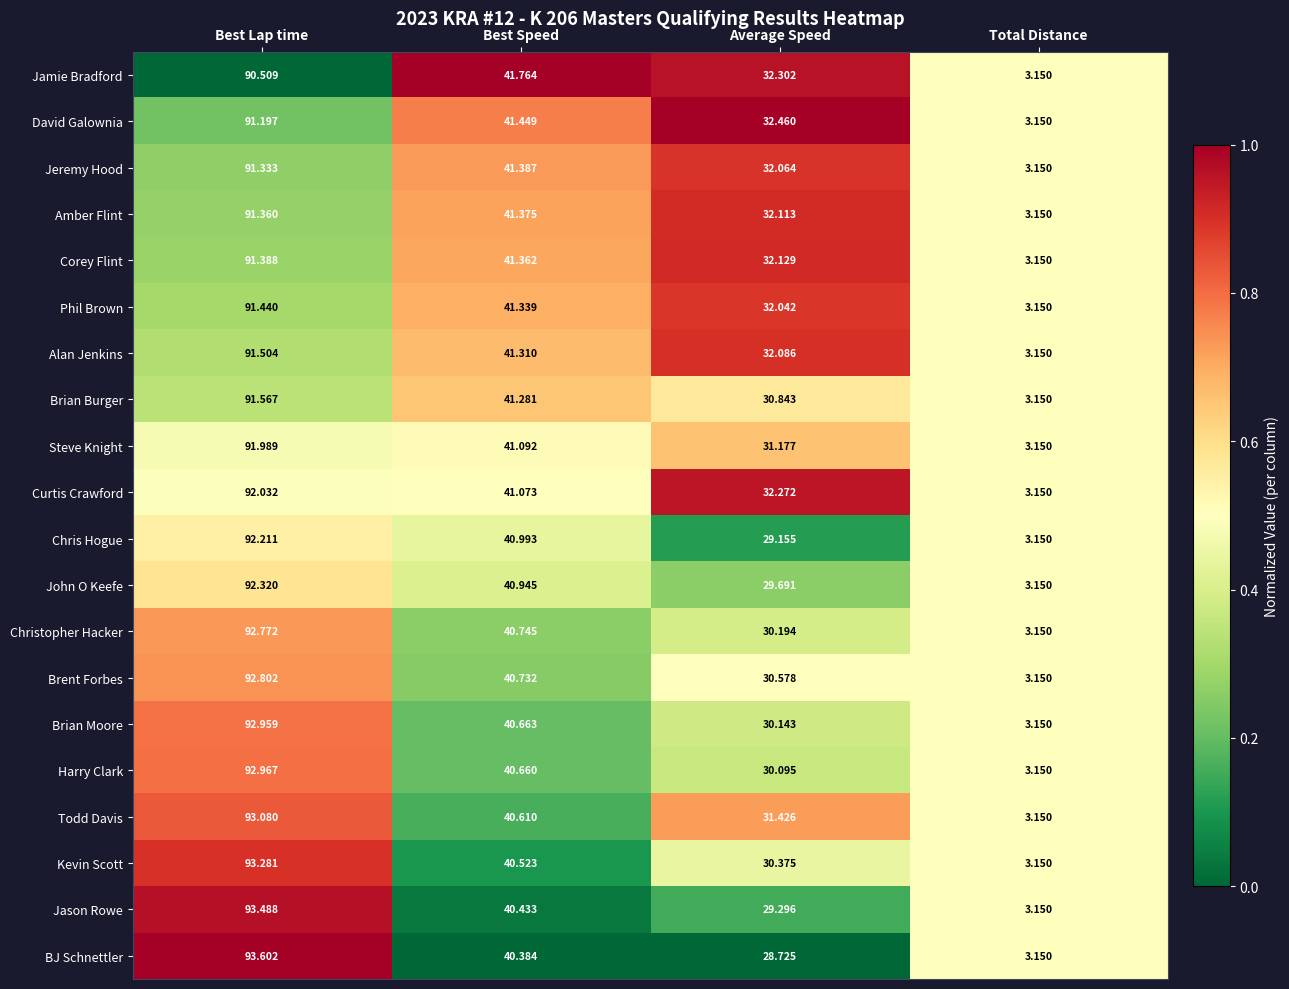

Rank the series at Best Lap time from highest to lowest value.

BJ Schnettler, Jason Rowe, Kevin Scott, Todd Davis, Harry Clark, Brian Moore, Brent Forbes, Christopher Hacker, John O Keefe, Chris Hogue, Curtis Crawford, Steve Knight, Brian Burger, Alan Jenkins, Phil Brown, Corey Flint, Amber Flint, Jeremy Hood, David Galownia, Jamie Bradford